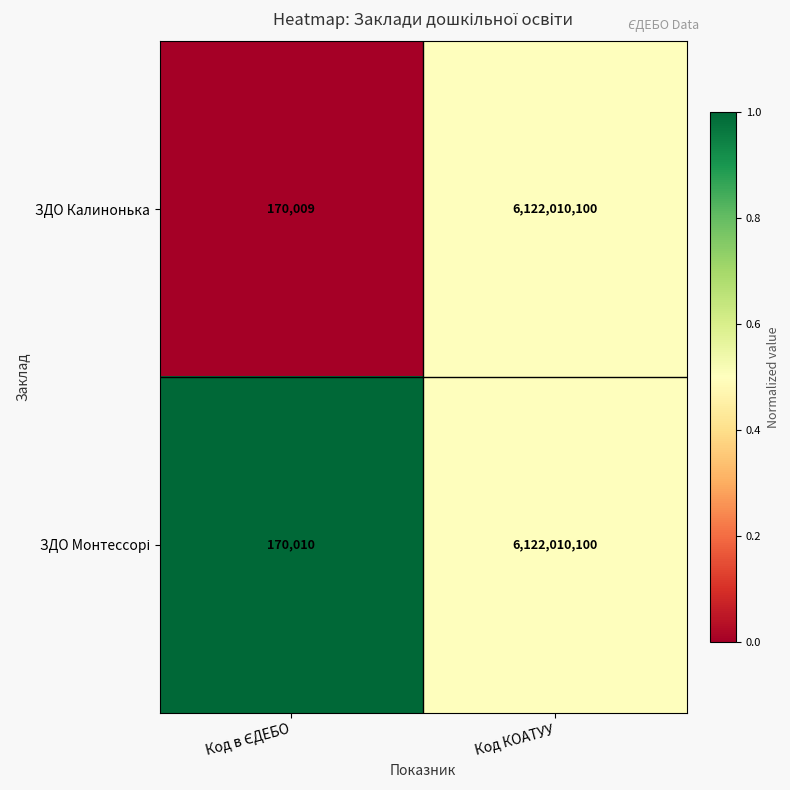

Which series has the largest range (max minus min)?

ЗДО Калинонька